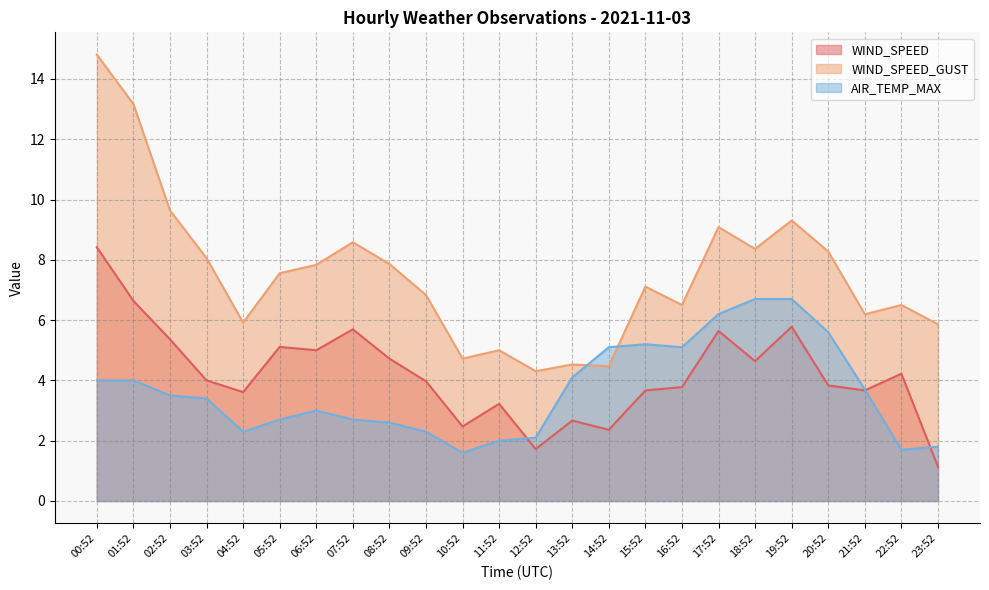

What is the maximum value shown in the chart?

14.8